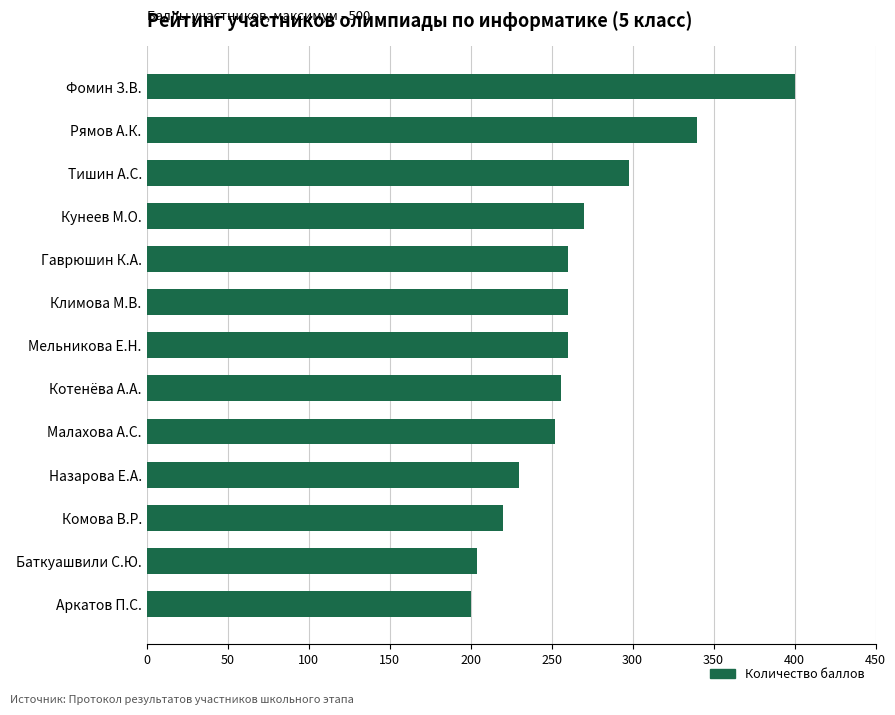

How many values are below 260?

6